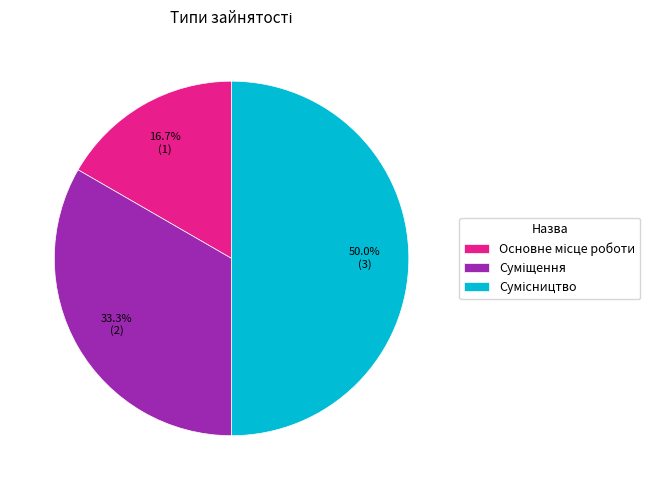

What percentage do Сумісництво and Суміщення together represent?

83.3%